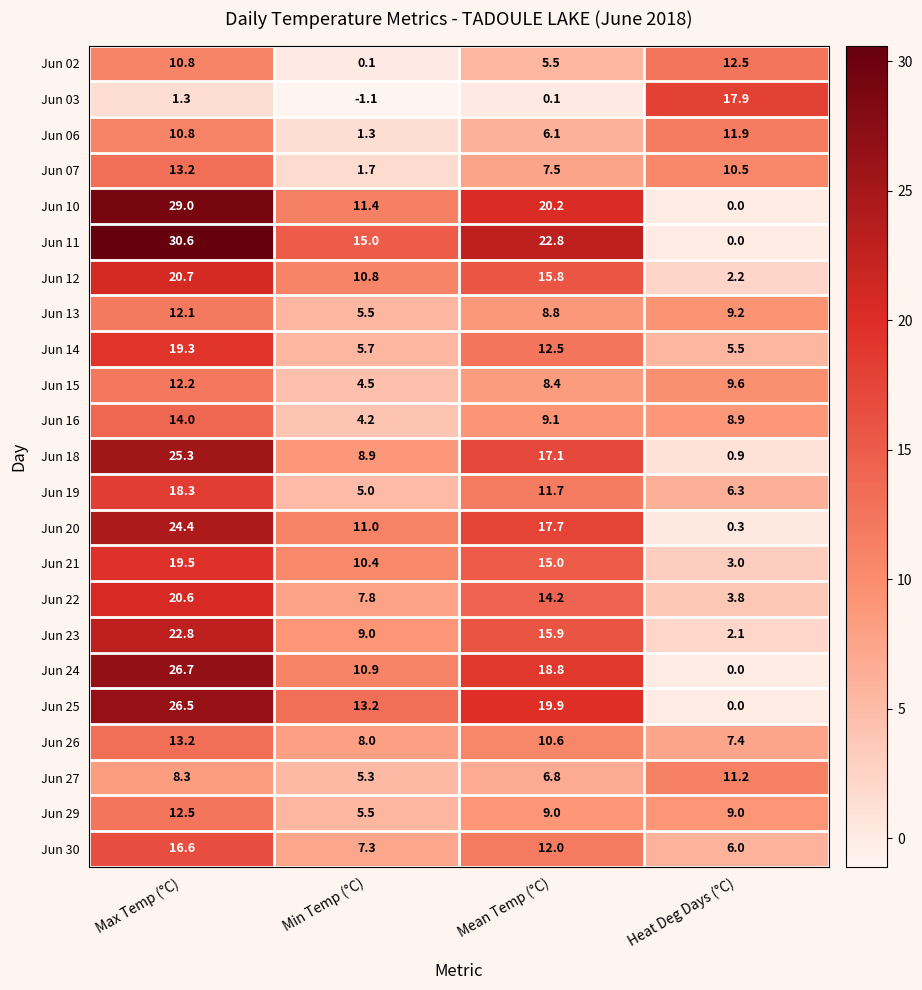

Is it true that Jun 11 equals 22.8 at Mean Temp (°C)?

True